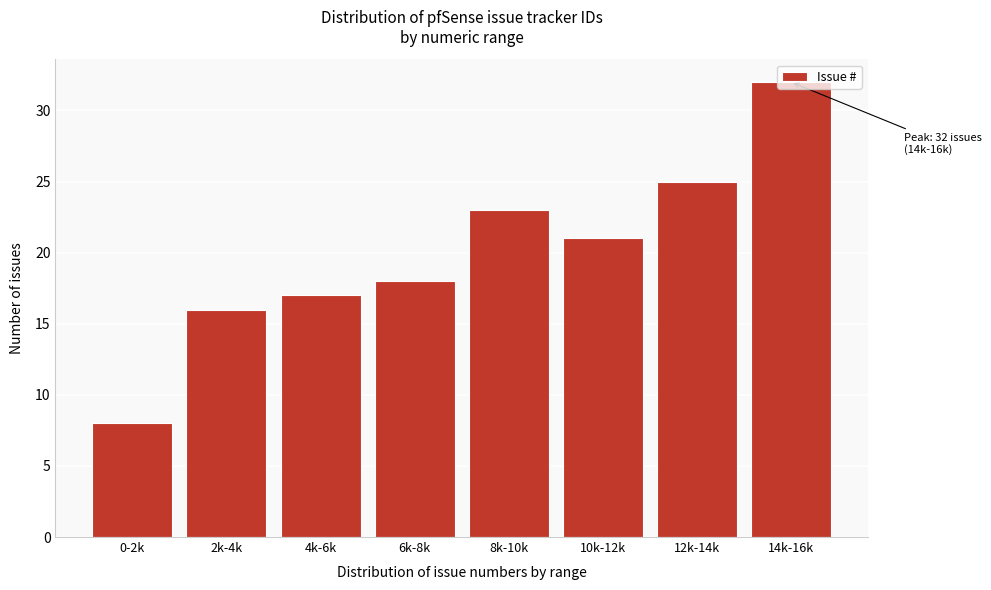

What position from the left is 6k-8k?

4